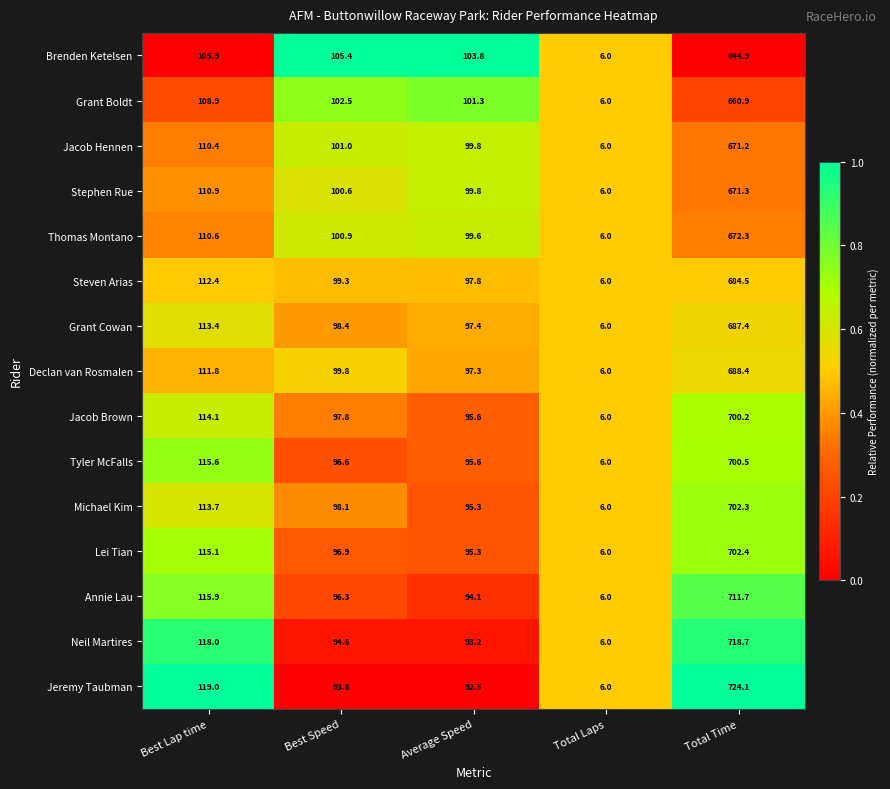

Which series has the largest total across all categories?

Jeremy Taubman